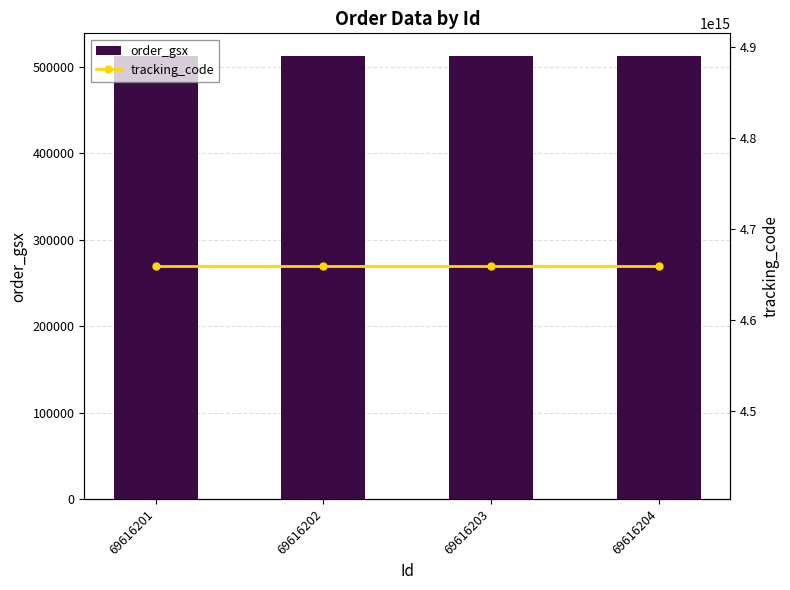

What is the value of the order_gsx bar at the 1st from the left?

512730